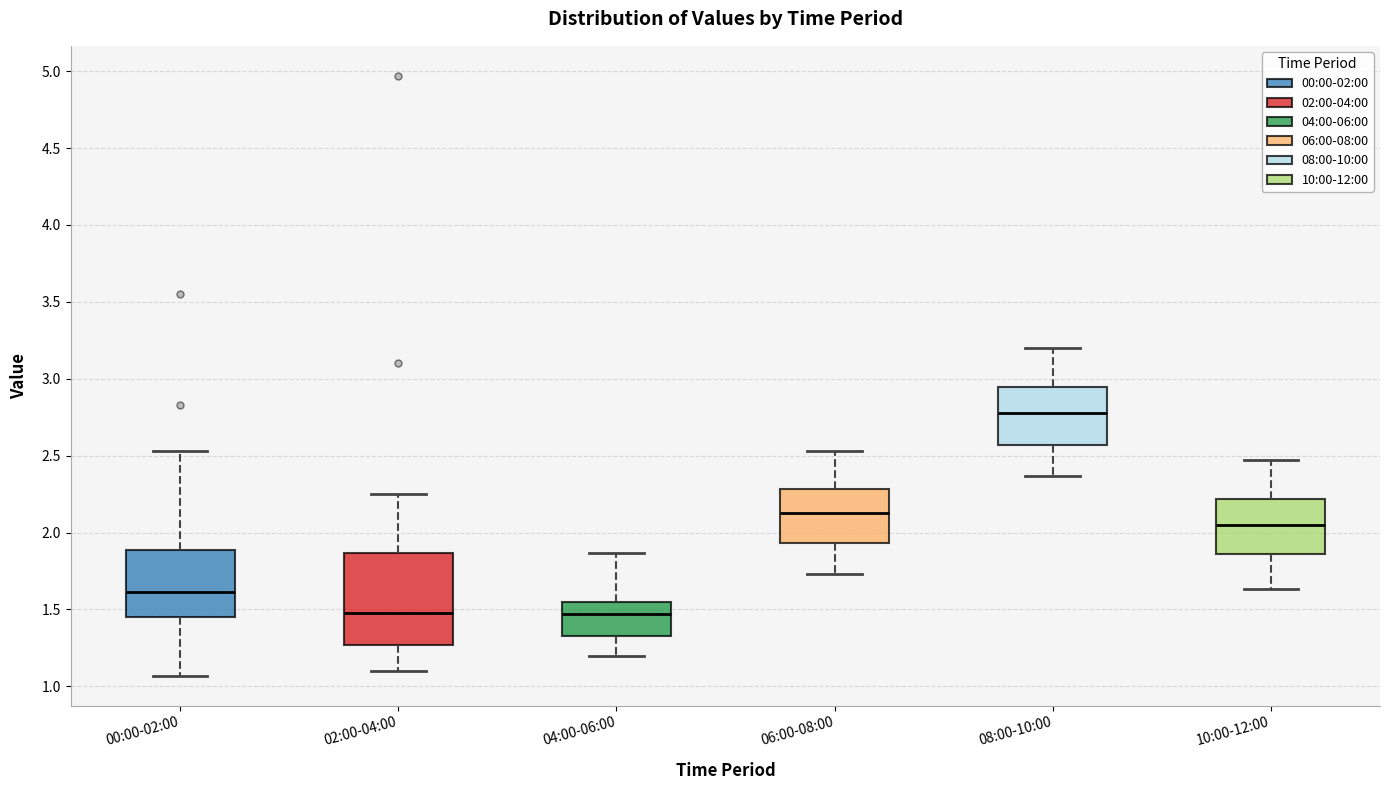

Where does the lower whisker of the box for 04:00-06:00 end on the y-axis? The values are not printed on the chart, so give them approximately, as read against the axis.

1.20